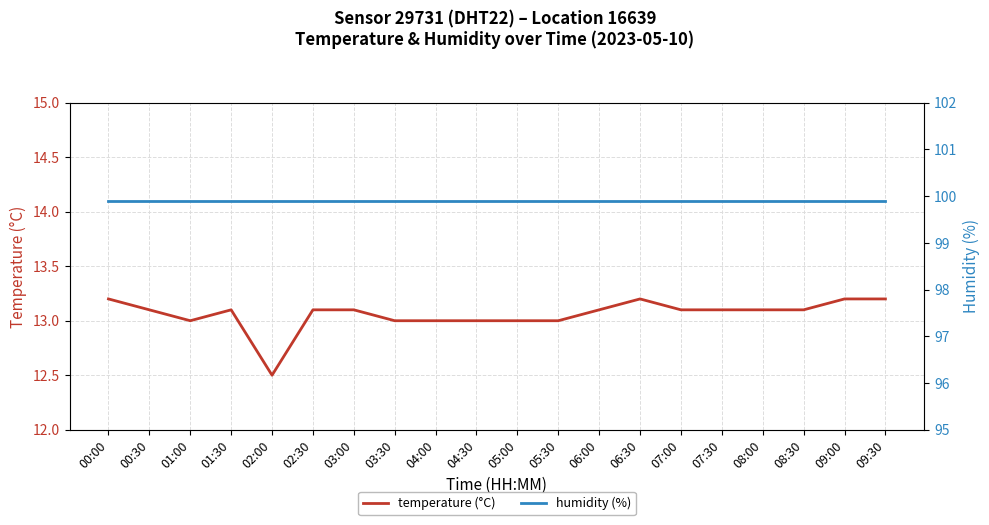

True or false: temperature (°C) and humidity (%) cross at least once.

False